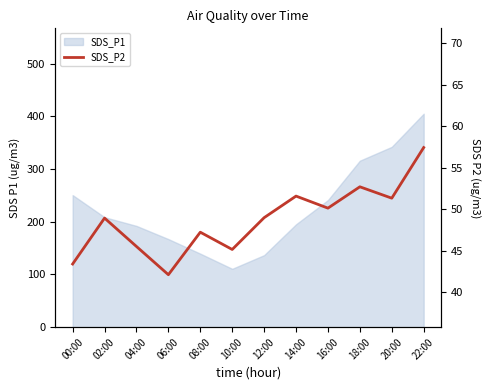

At which label is the value closest to 49?

12:00